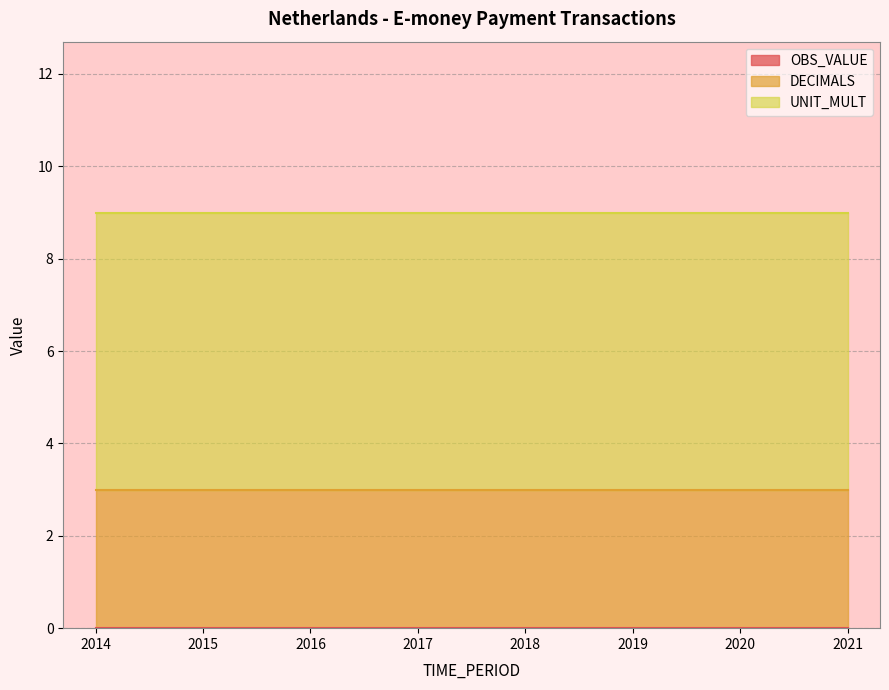

What are all the series names shown in the legend?

OBS_VALUE, DECIMALS, UNIT_MULT